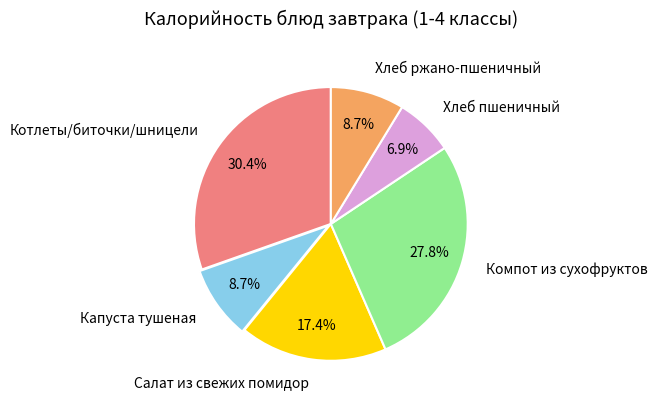

To the nearest percent, what is the average slice percentage?

17%